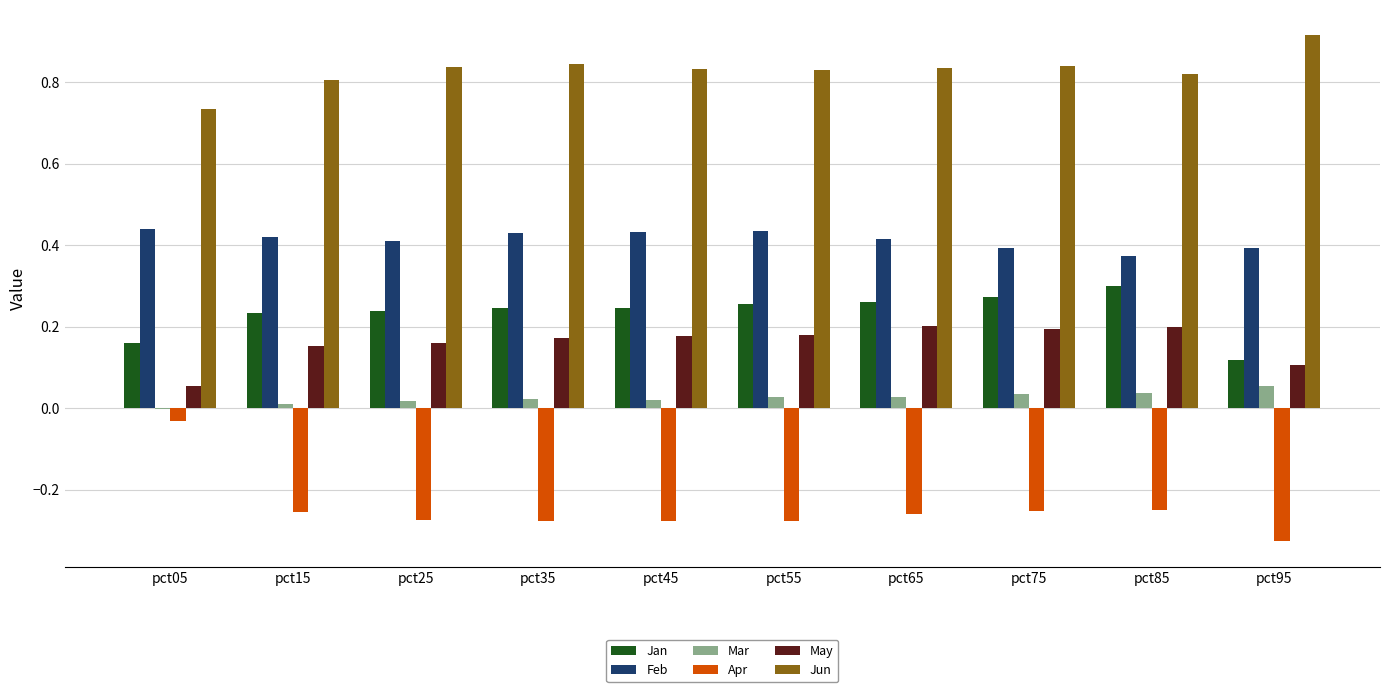

Count the number of categories in the chart.

10